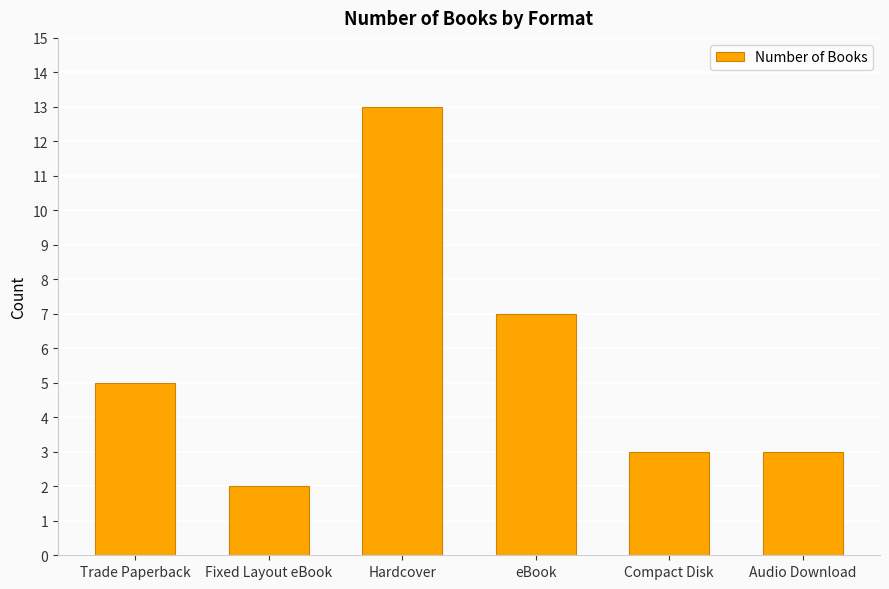

What is the difference between the maximum and minimum values?

11